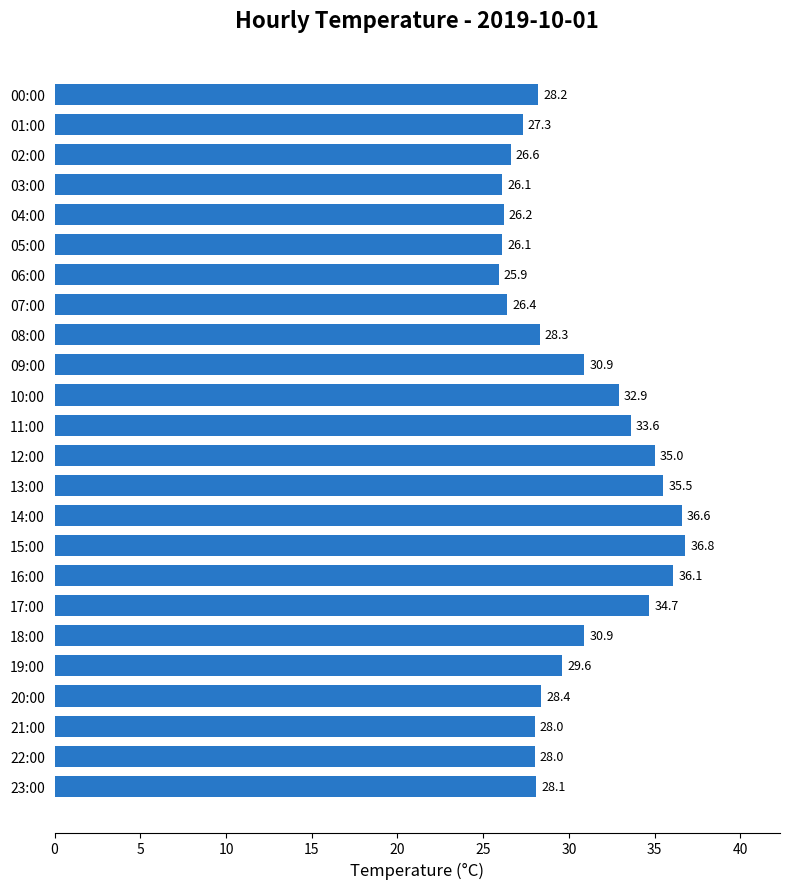

Reading top to bottom, what are all the values shown in this chart?

00:00=28.2	01:00=27.3	02:00=26.6	03:00=26.1	04:00=26.2	05:00=26.1	06:00=25.9	07:00=26.4	08:00=28.3	09:00=30.9	10:00=32.9	11:00=33.6	12:00=35.0	13:00=35.5	14:00=36.6	15:00=36.8	16:00=36.1	17:00=34.7	18:00=30.9	19:00=29.6	20:00=28.4	21:00=28.0	22:00=28.0	23:00=28.1